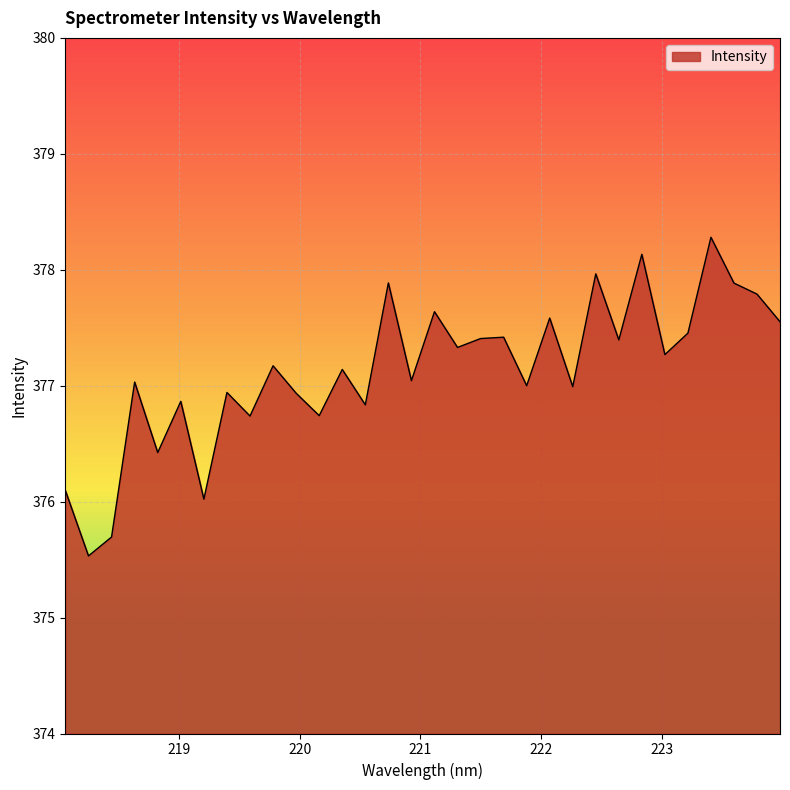

What is the greatest value displayed?

378.3